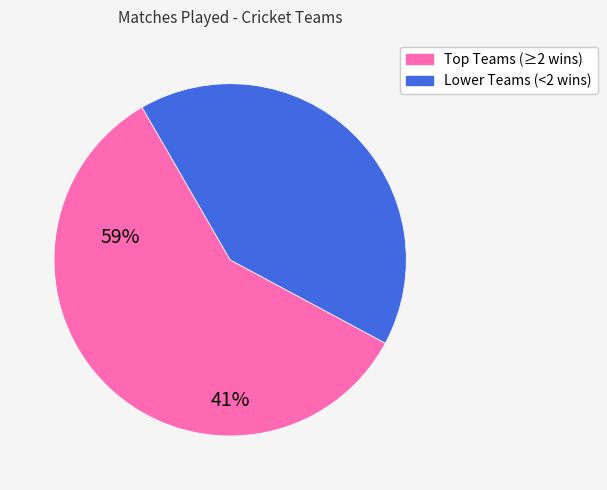

Does any single category account for the majority?

Yes